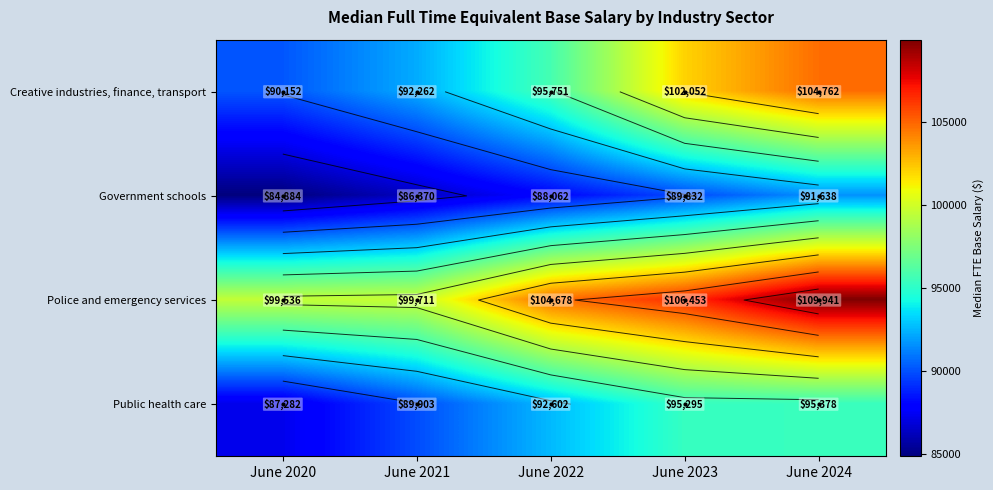

What is the spread (max minus min) of values at June 2021?

13341.0